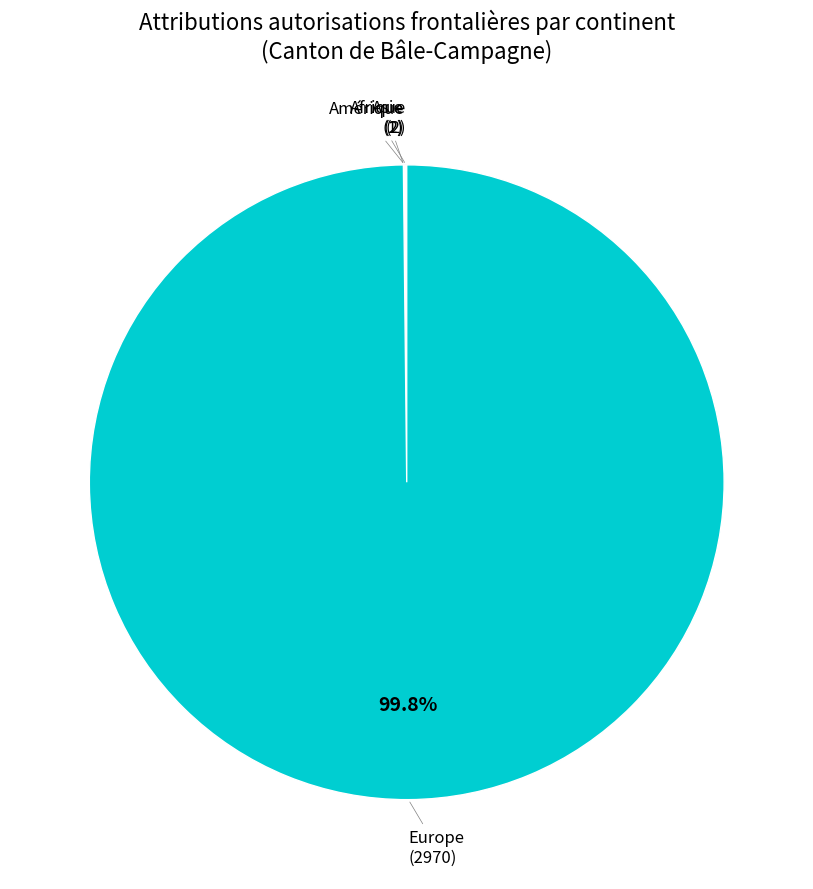

Does any single category account for the majority?

Yes